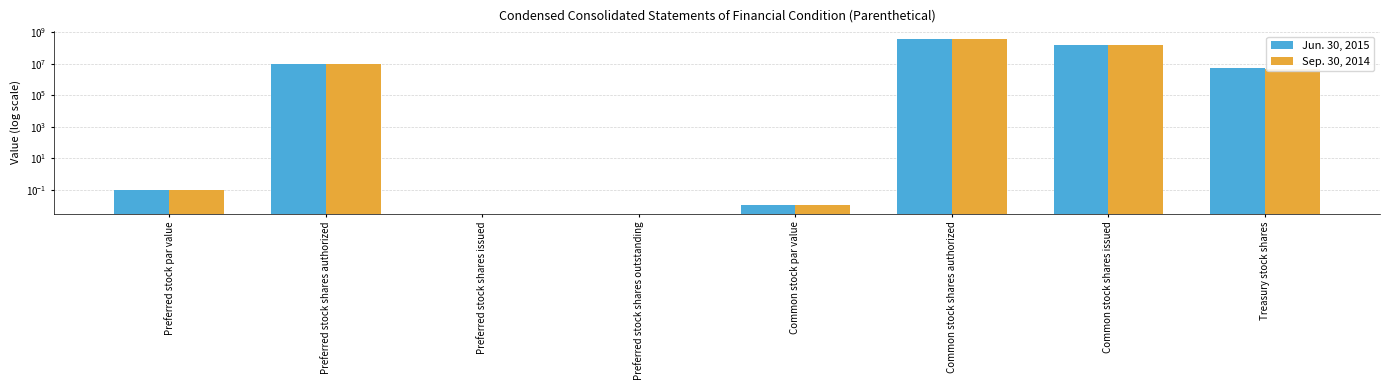

Reading right to left, transcribe all the data shown in this chart.

Jun. 30, 2015: Treasury stock shares=5343777.0	Common stock shares issued=149049959.0	Common stock shares authorized=350000000.0	Common stock par value=0.0	Preferred stock shares outstanding=0.0	Preferred stock shares issued=0.0	Preferred stock shares authorized=10000000.0	Preferred stock par value=0.1
Sep. 30, 2014: Treasury stock shares=4900266.0	Common stock shares issued=146103658.0	Common stock shares authorized=350000000.0	Common stock par value=0.0	Preferred stock shares outstanding=0.0	Preferred stock shares issued=0.0	Preferred stock shares authorized=10000000.0	Preferred stock par value=0.1